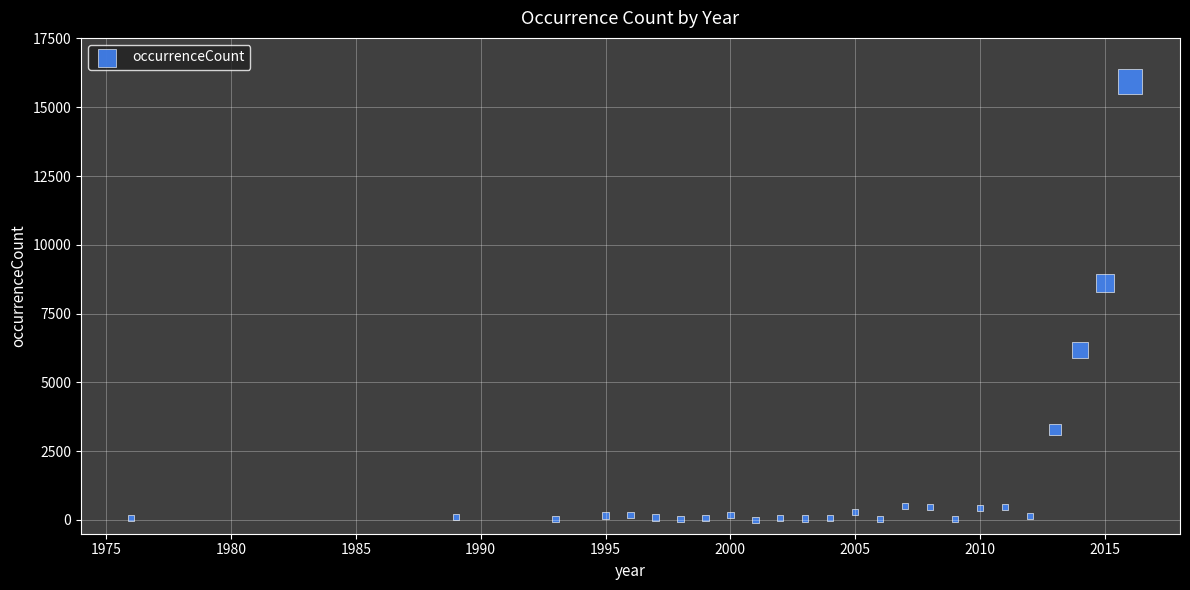

What Y value in the scatter plot is closest to 7966?

8605